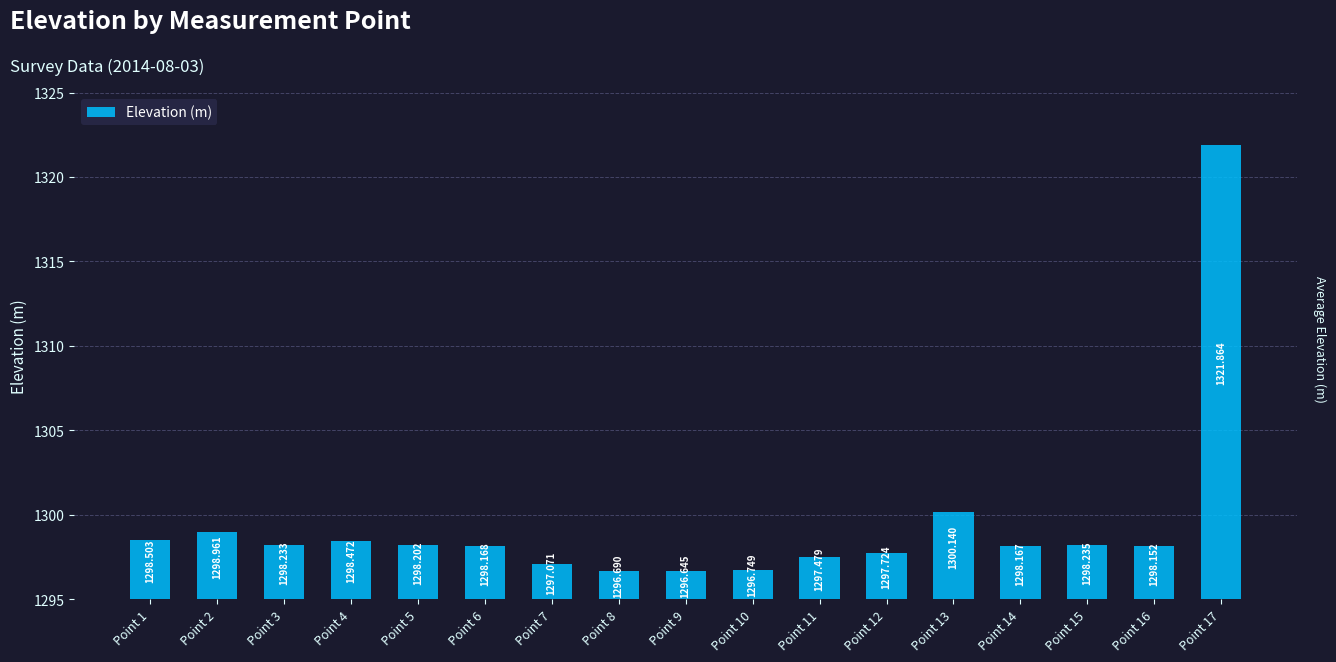

Where is the data nearest to the value 1309?

Point 13